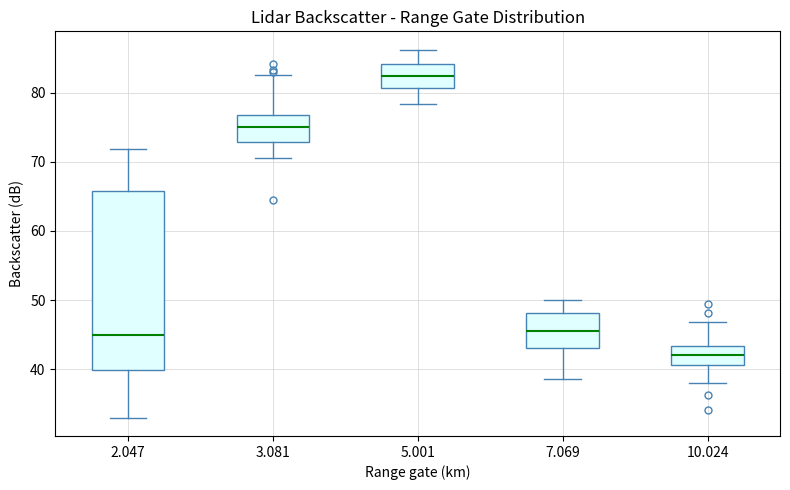

Which box has the lowest median line?

10.024